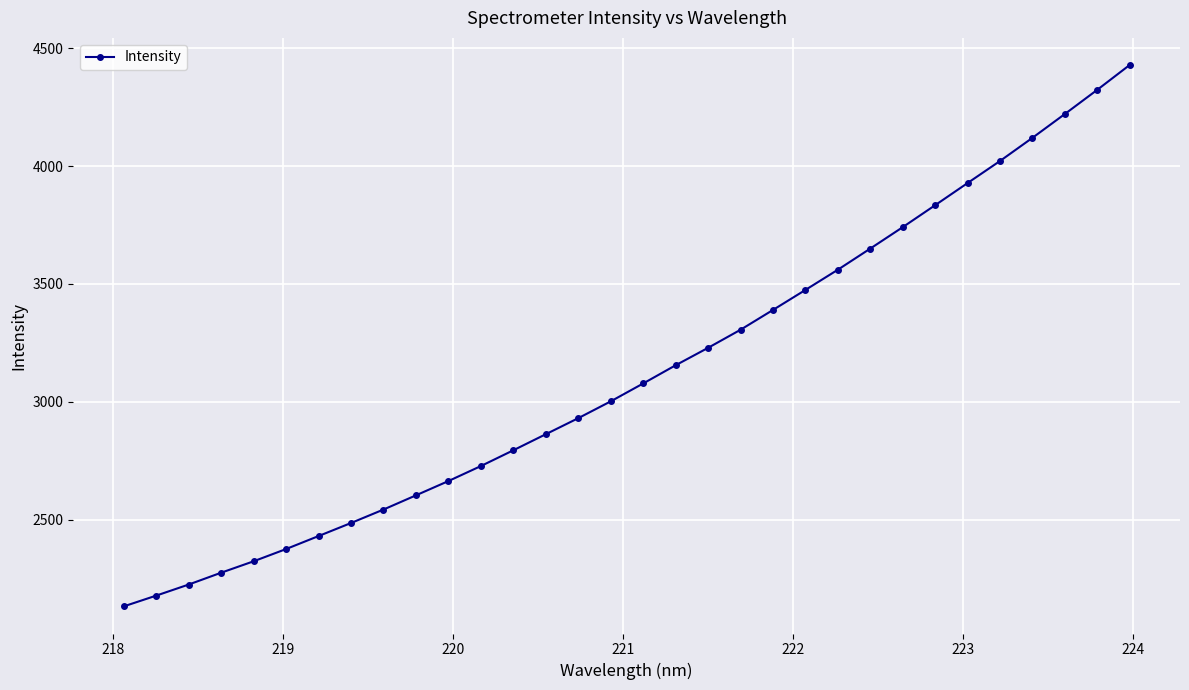

Reading left to right, extract all data points from this chart.

2131.2	2176.9	2223.9	2274.2	2322.7	2374.6	2429.8	2485.2	2542.3	2602.6	2663.2	2726.9	2793.9	2862.0	2930.1	3001.4	3077.3	3154.6	3228.6	3305.2	3389.3	3474.2	3560.0	3649.7	3740.6	3833.8	3927.8	4021.4	4119.6	4220.7	4323.4	4428.8